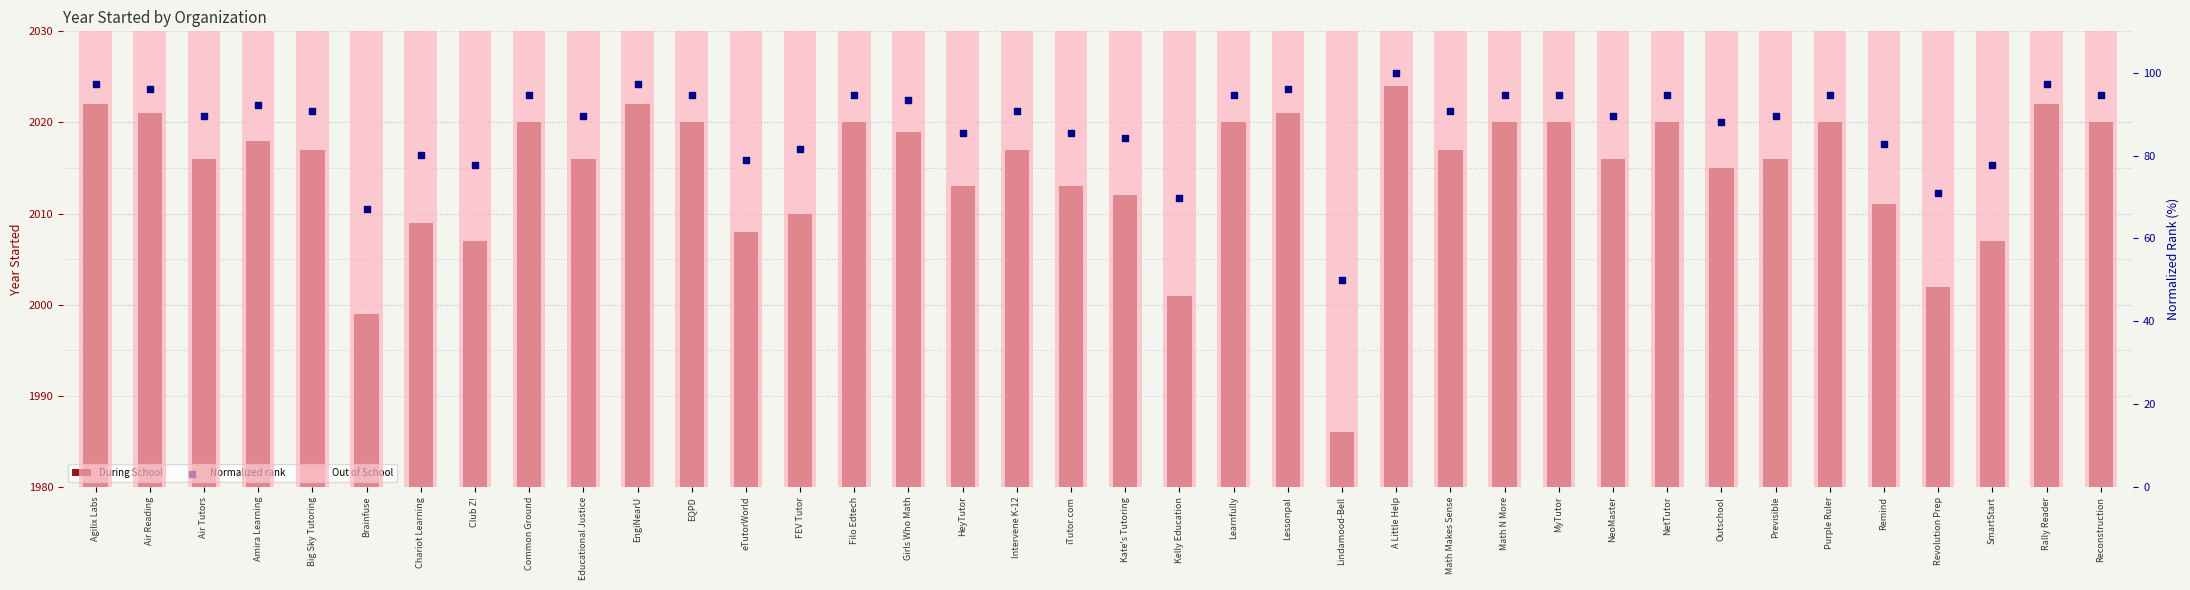

At how many categories does at least one series exceed 1763?

38